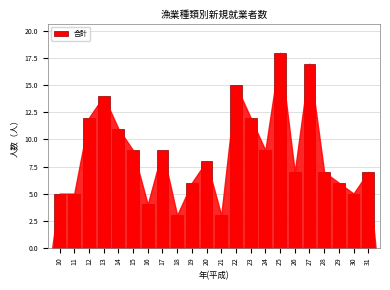

Reading left to right, extract all data points from this chart.

10=5	11=5	12=12	13=14	14=11	15=9	16=4	17=9	18=3	19=6	20=8	21=3	22=15	23=12	24=9	25=18	26=7	27=17	28=7	29=6	30=5	31=7